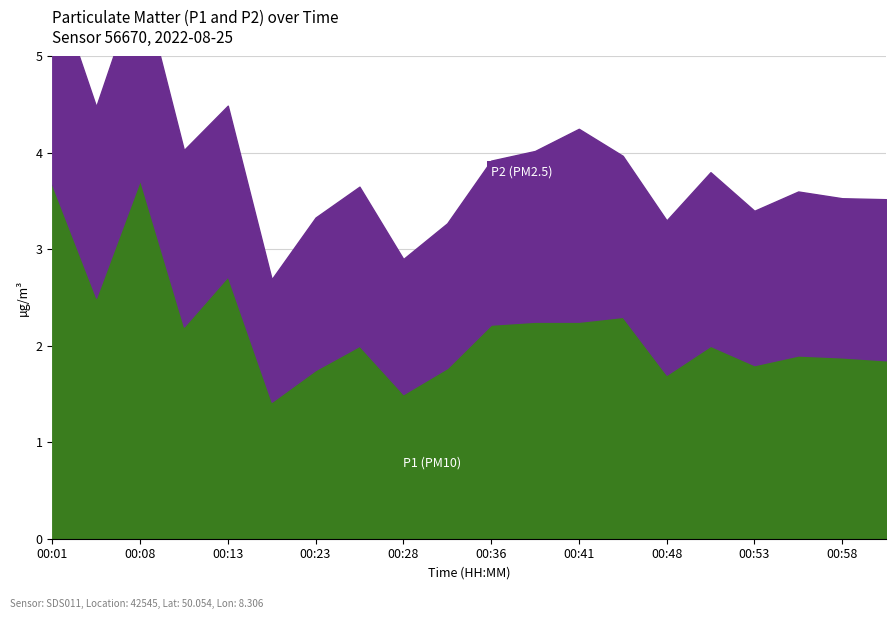

At 00:56, list the series in order from smallest to largest.

P2, P1